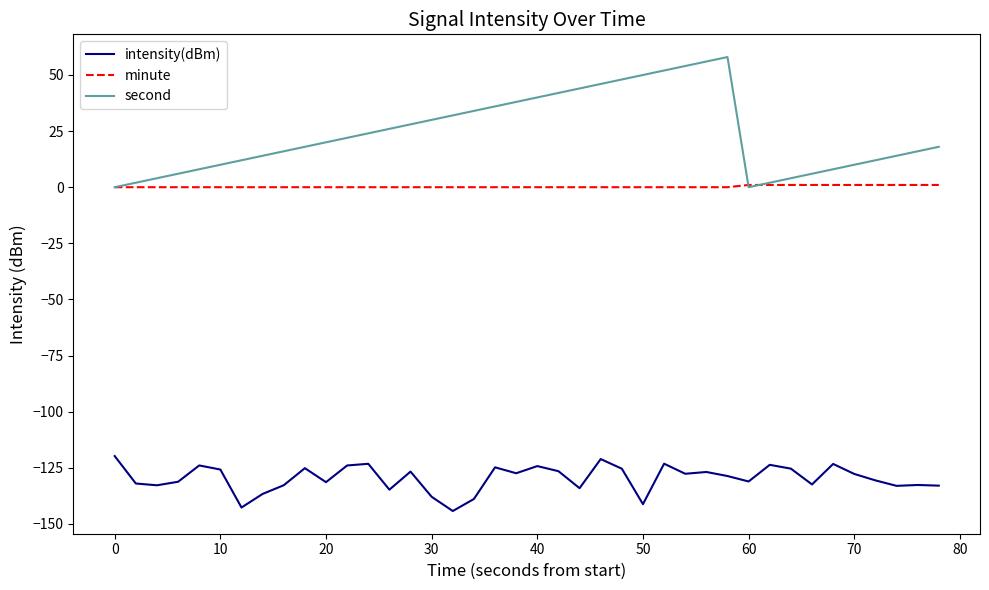

Which series has the largest total across all categories?

second